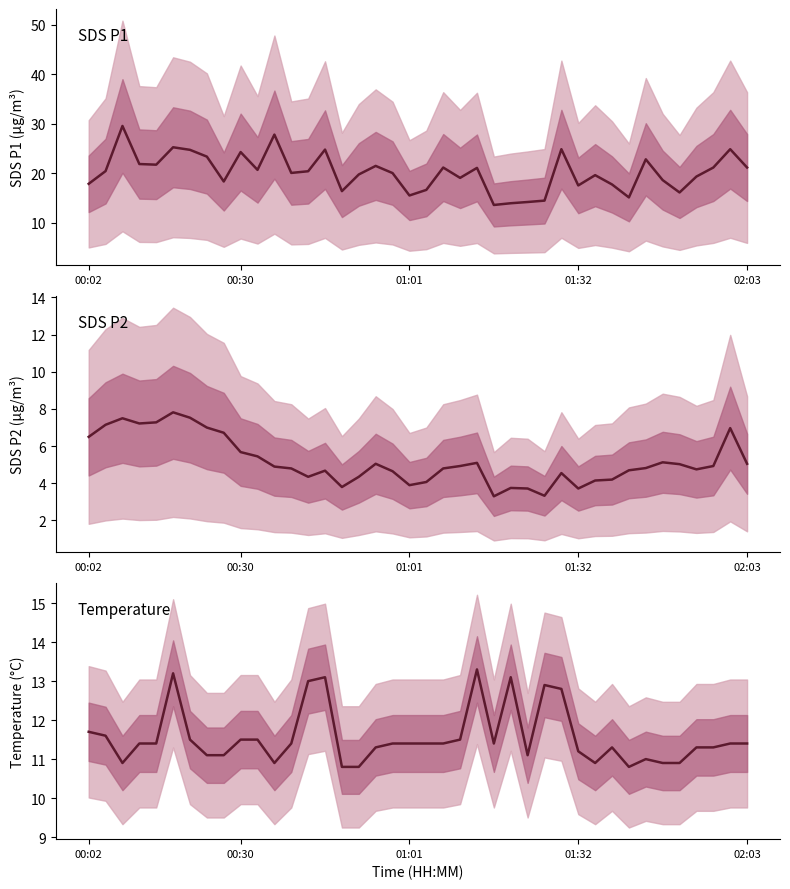

Is the value of SDS_P2 at 32 greater than the value of SDS_P1 at 00:02?

No